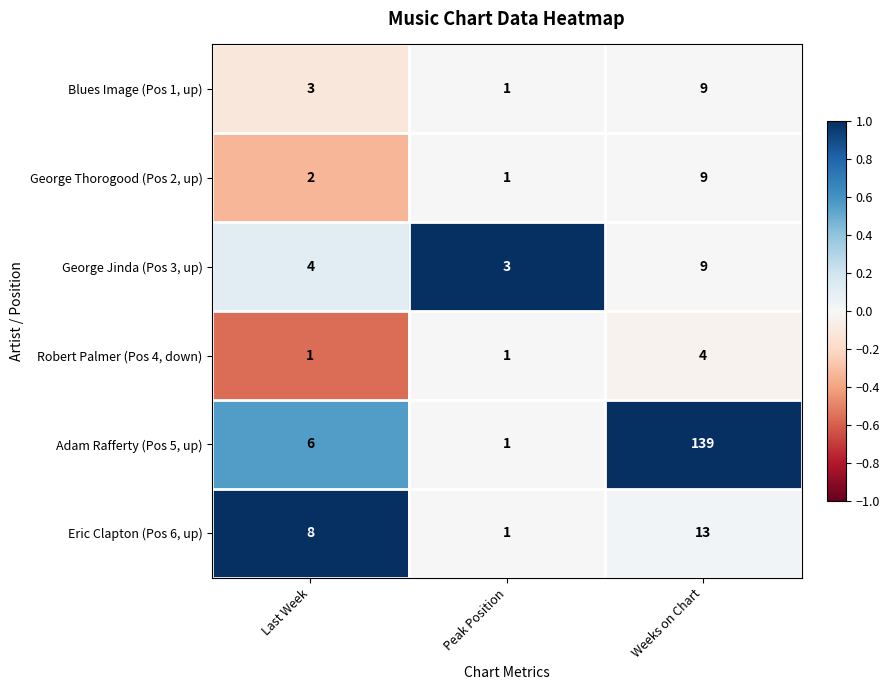

Which series has the largest total across all categories?

Adam Rafferty (Pos 5, up)